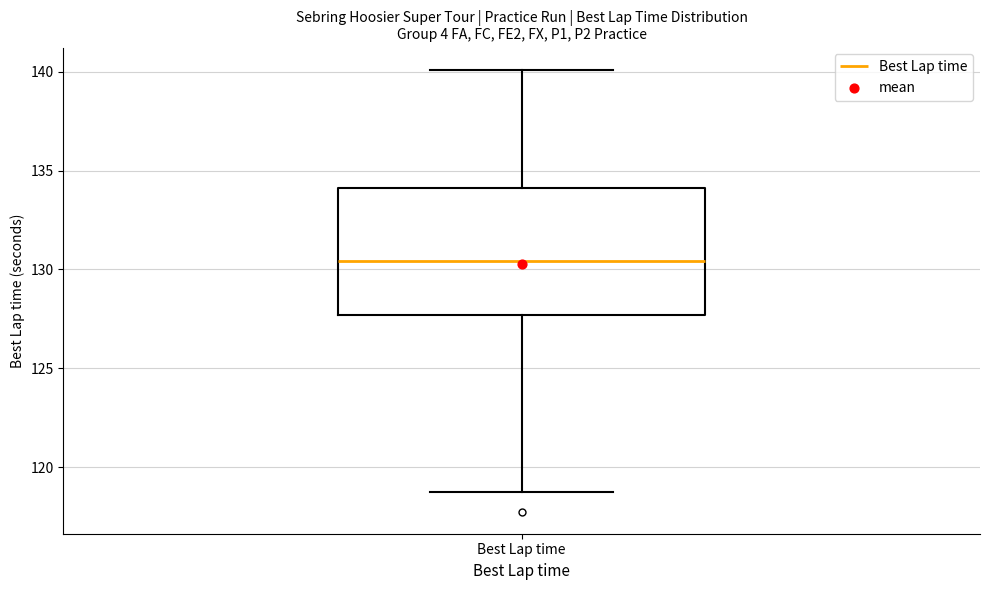

Where does the lower whisker of the box for Best Lap time end on the y-axis? The values are not printed on the chart, so give them approximately, as read against the axis.

119.0